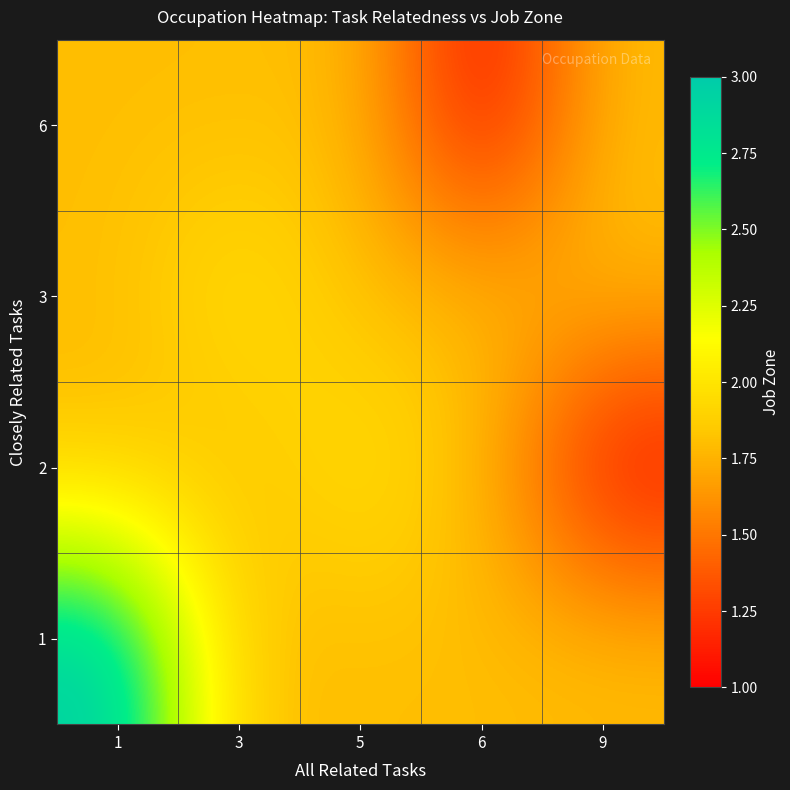

Which category has the lowest value across all series?

6